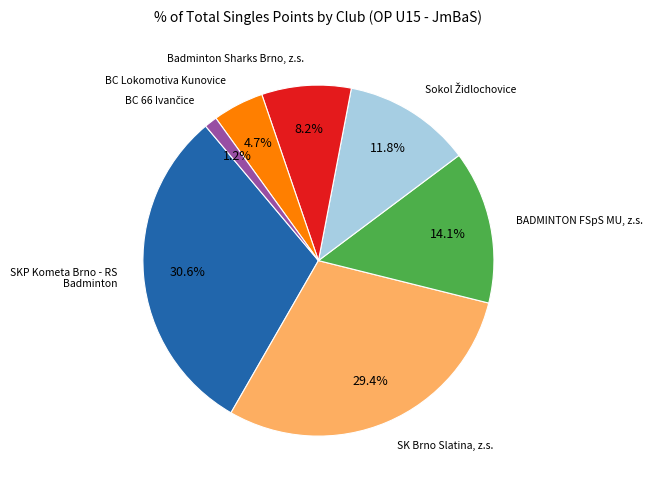

Is there a majority slice in this chart?

No